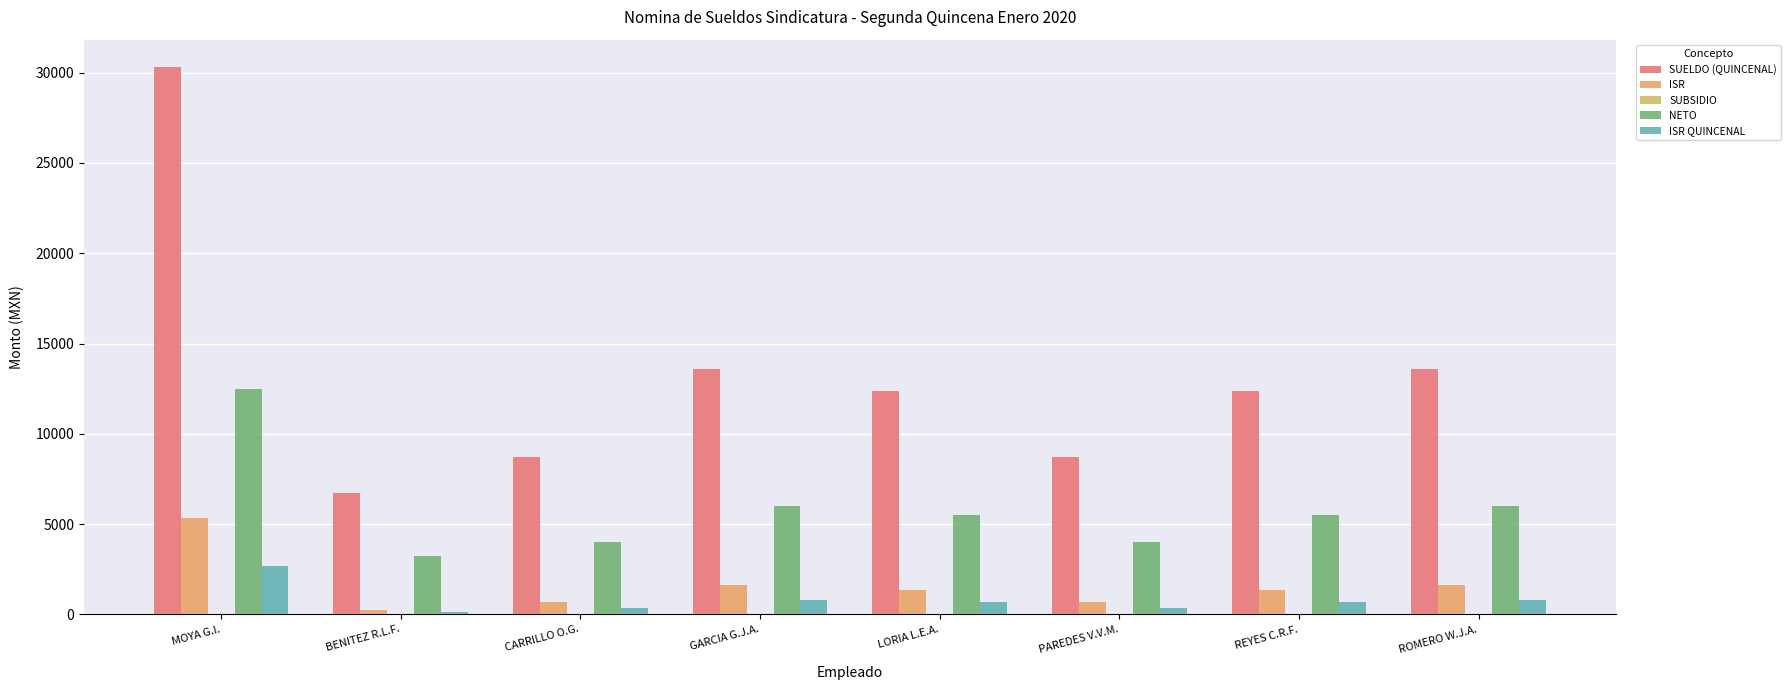

How many distinct data groups are displayed?

4